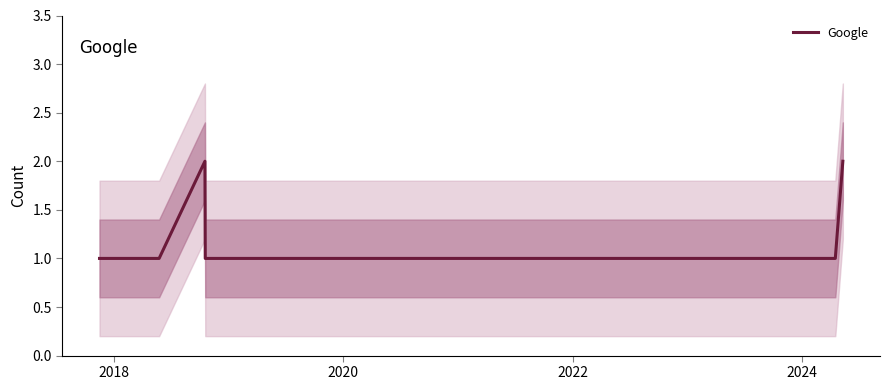

What is the difference between the second highest and second lowest values?

1